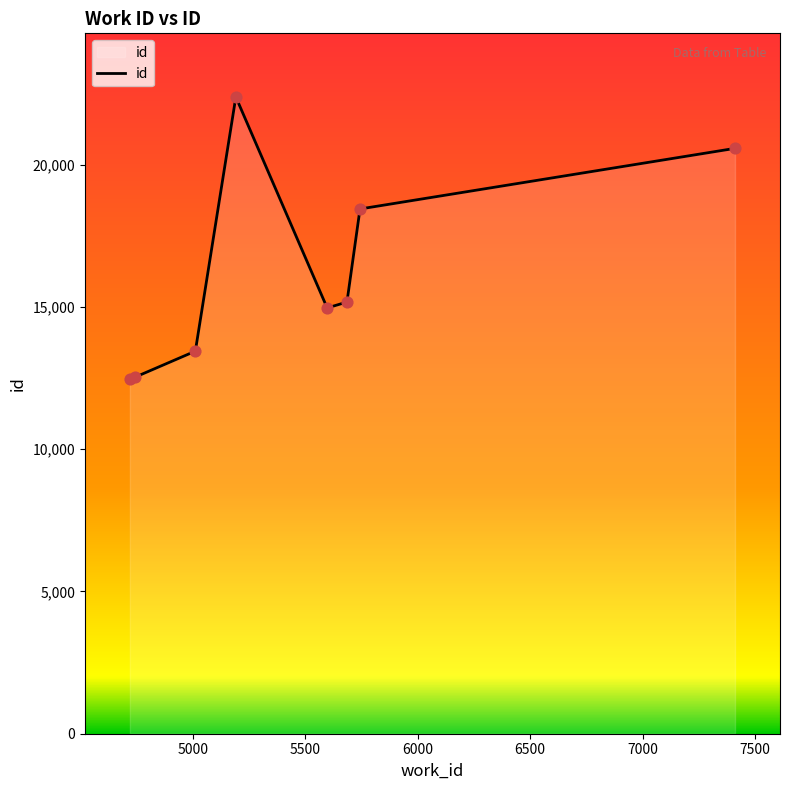

What is the minimum value shown in the chart?

12455